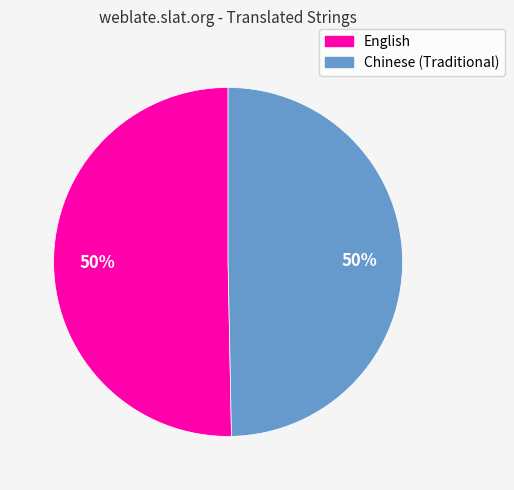

What is the ratio of the value at Chinese (Traditional) to the value at English?

1.0